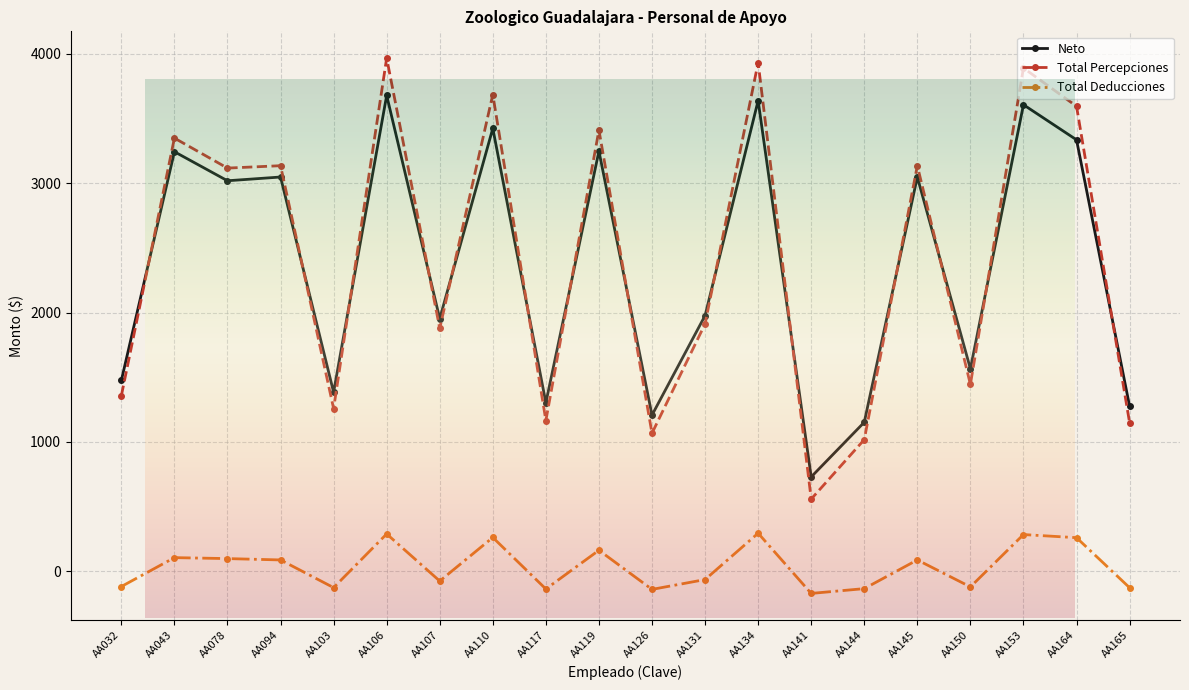

True or false: Total Percepciones and Total Deducciones intersect in this chart.

False